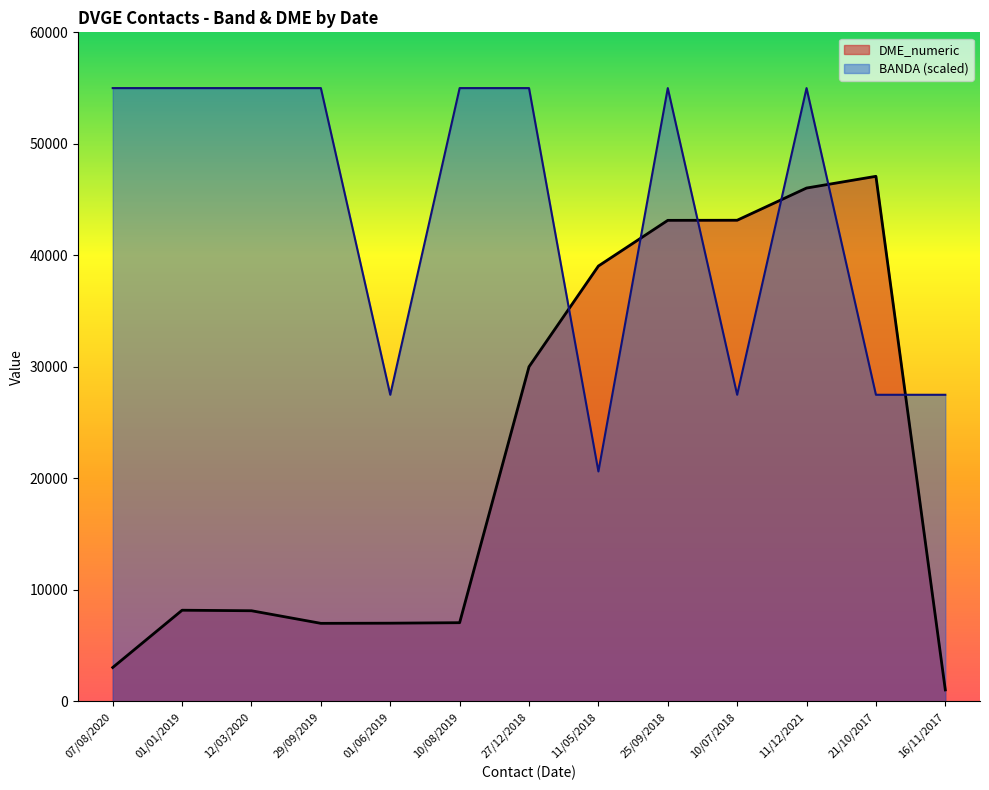

What is the value of the BANDA point at the 10th from the left?

27500